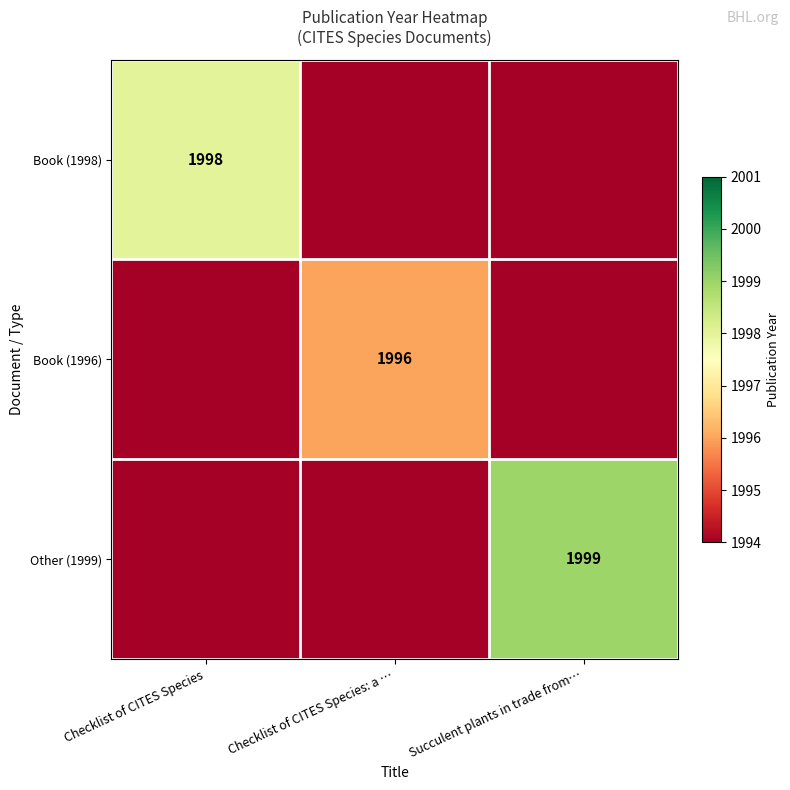

Is the value of Book (1998) at Checklist of CITES Species greater than the value of Other (1999) at Succulent plants in trade from…?

No